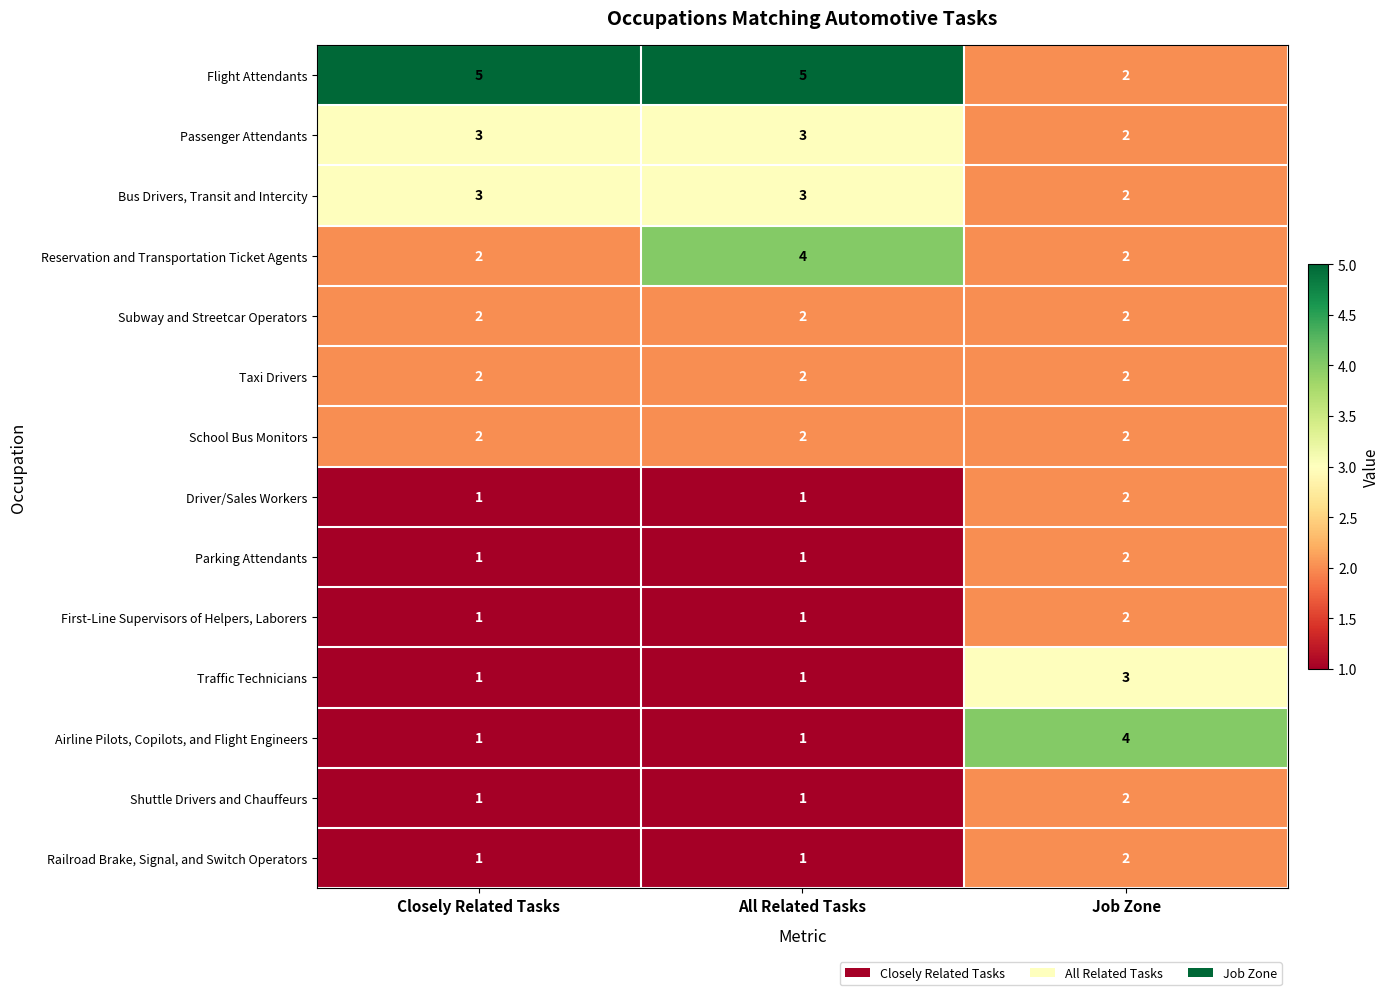

What is the maximum value shown in the chart?

5